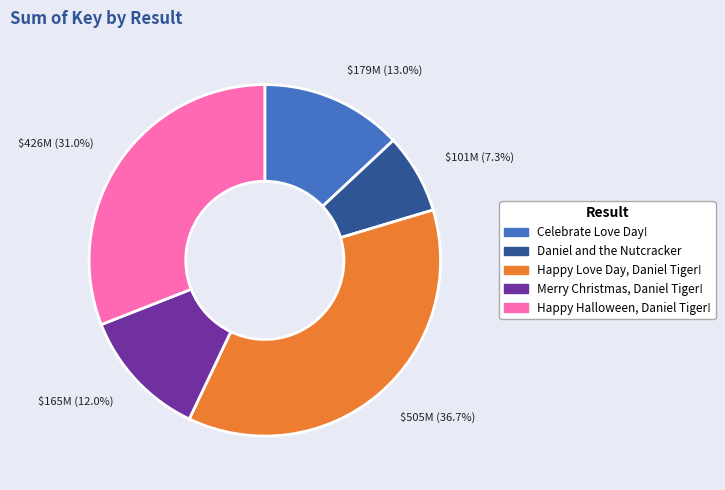

Does any single category account for the majority?

No